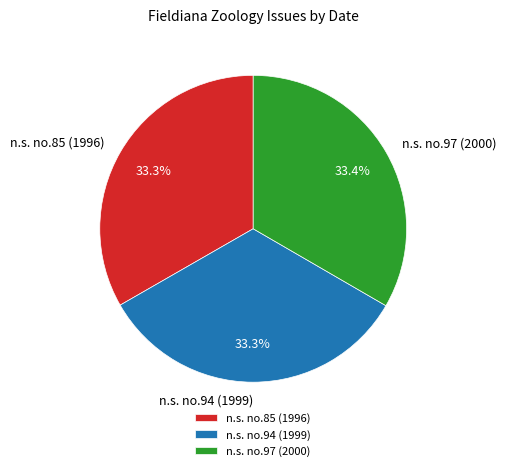

Is there a majority slice in this chart?

No